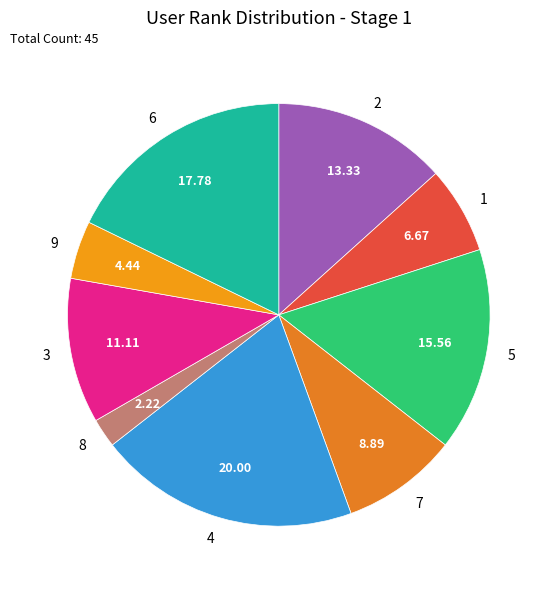

Does 9 account for over 50% of the chart?

No